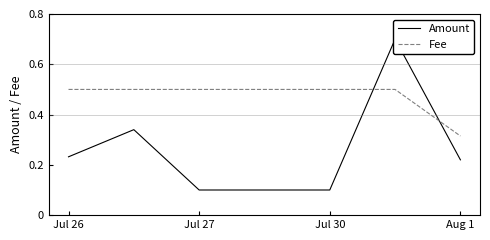

At which label is Fee closest to 0?

Aug 1